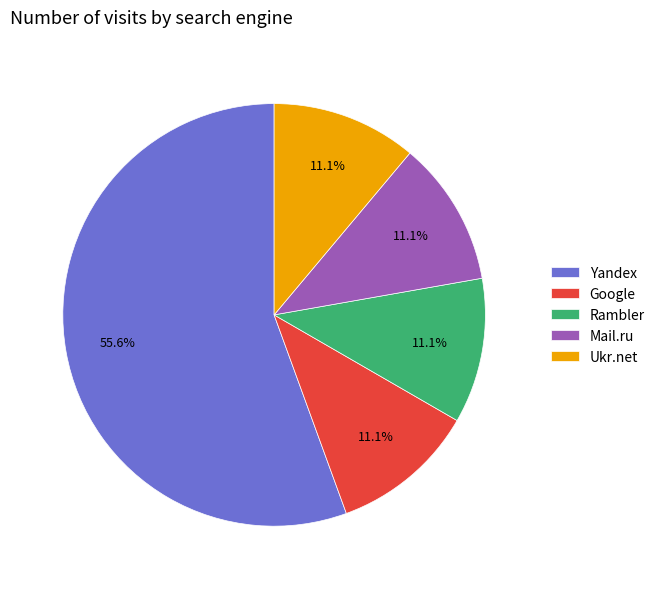

To the nearest percent, what is the combined percentage of Ukr.net and Rambler?

22%